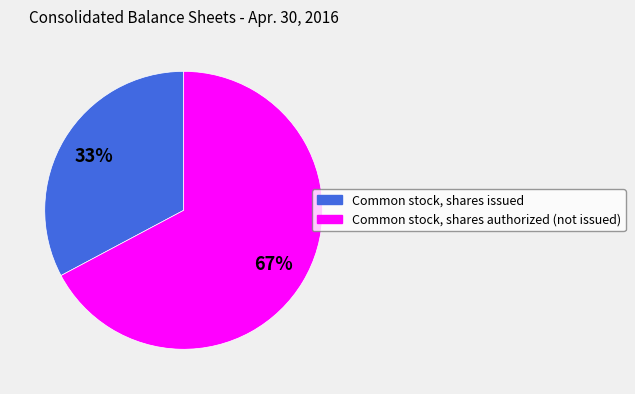

Is it true that Common stock, shares issued is 33% of the pie?

True